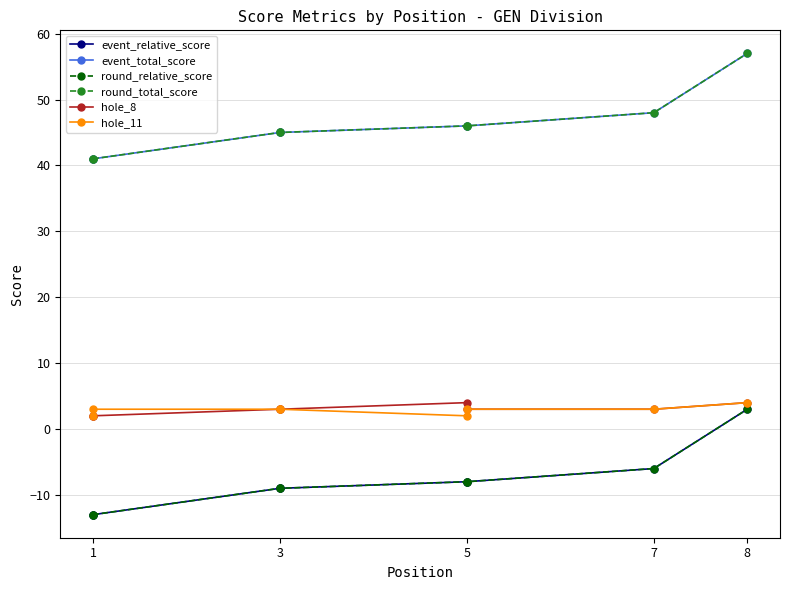

How many lines are shown in the chart?

6